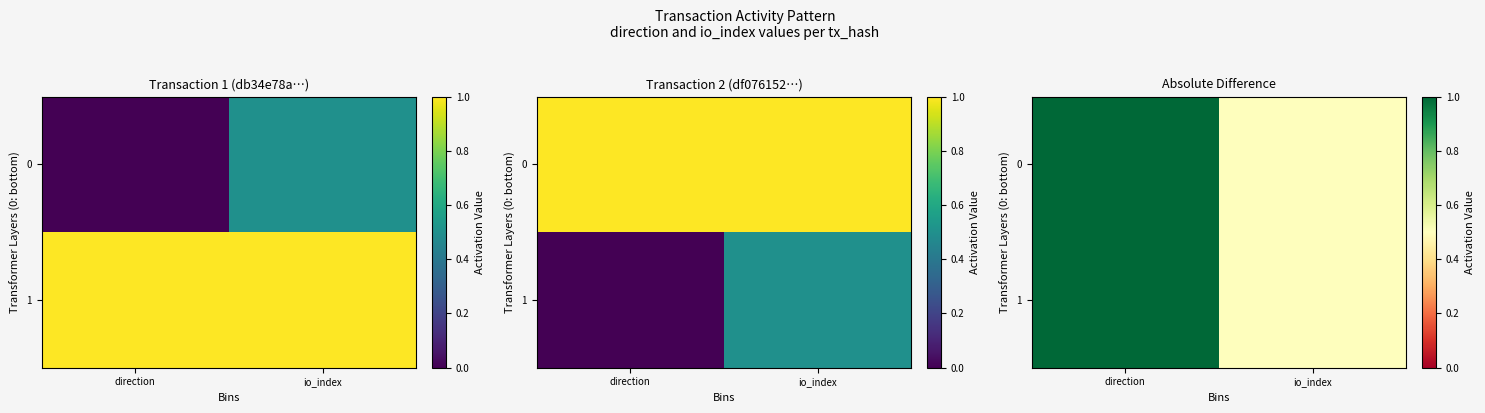

Rank the series by their maximum value, from highest to lowest.

0, 1